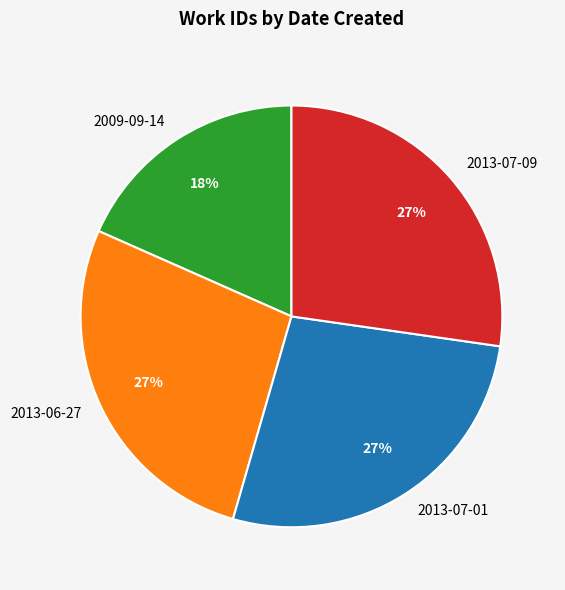

What percentage is the 2013-07-01 slice, to the nearest percent?

27%